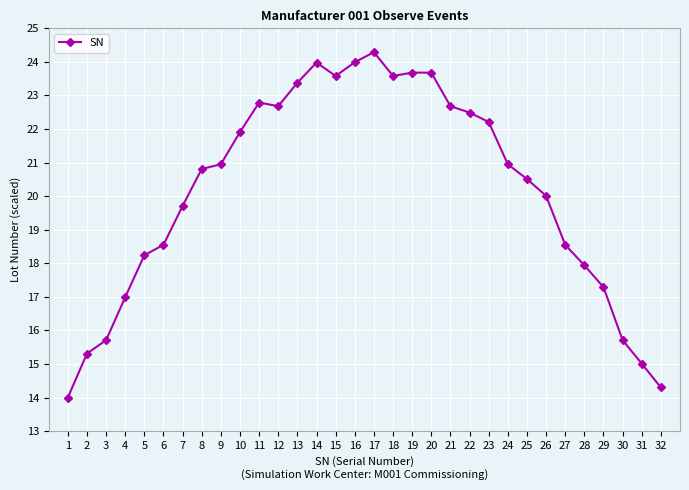

What is the greatest value displayed?

24.3